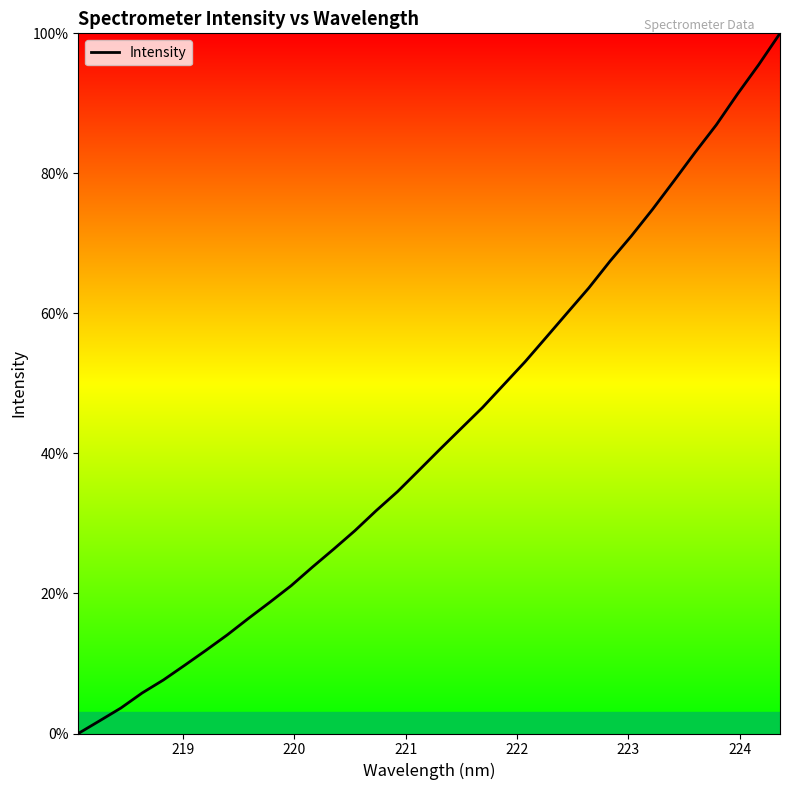

What is the greatest value displayed?

100.0